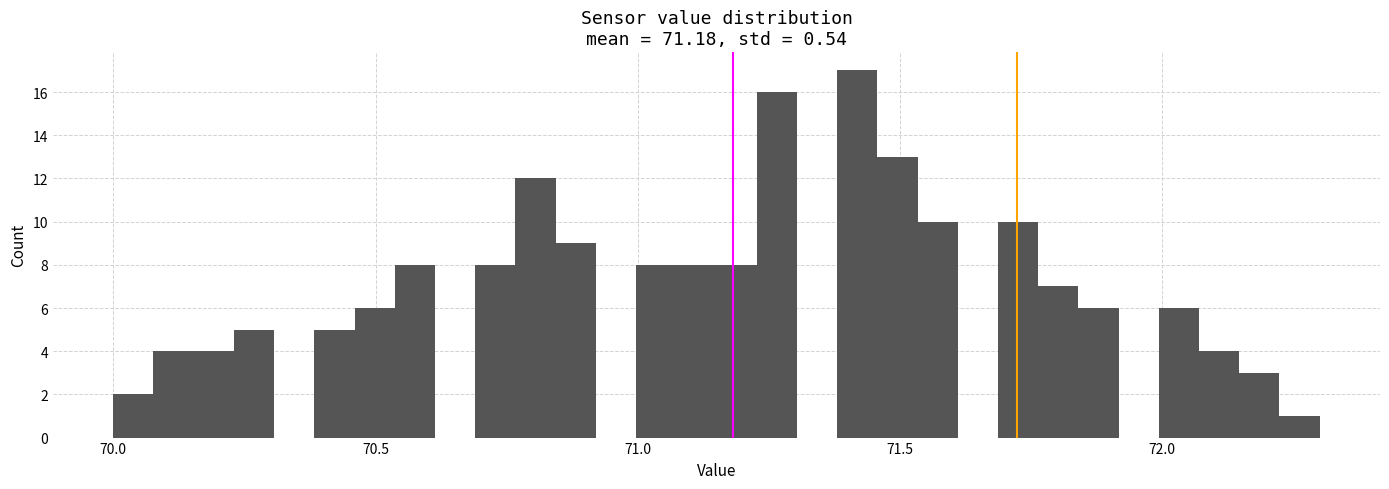

Around what value on the x-axis is the tallest bar? Give the approximate position of its centre, as read against the axis.

71.40